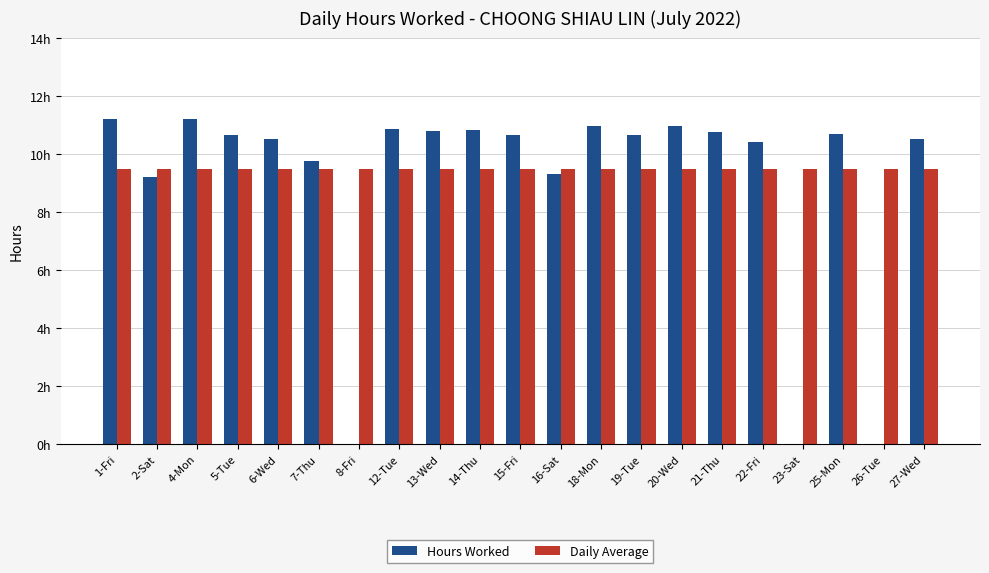

Are the bars horizontal?

No